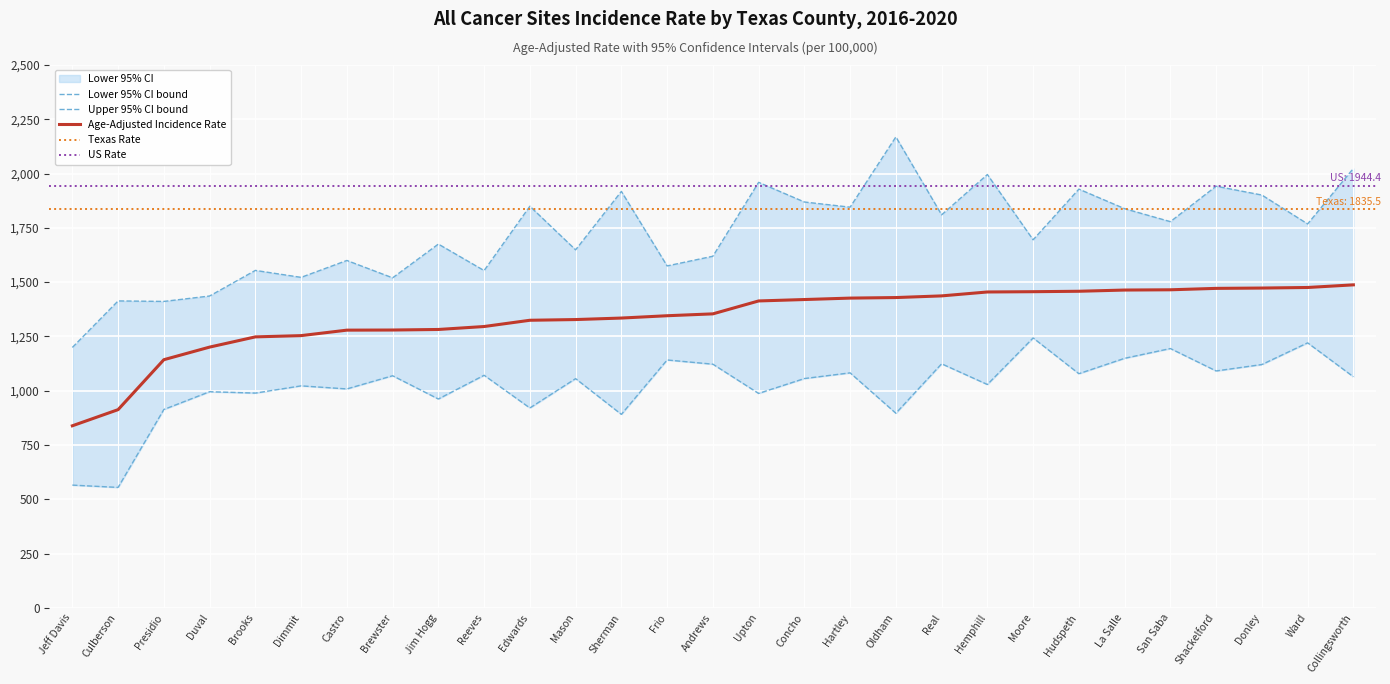

Which series has the largest range (max minus min)?

Upper 95% CI